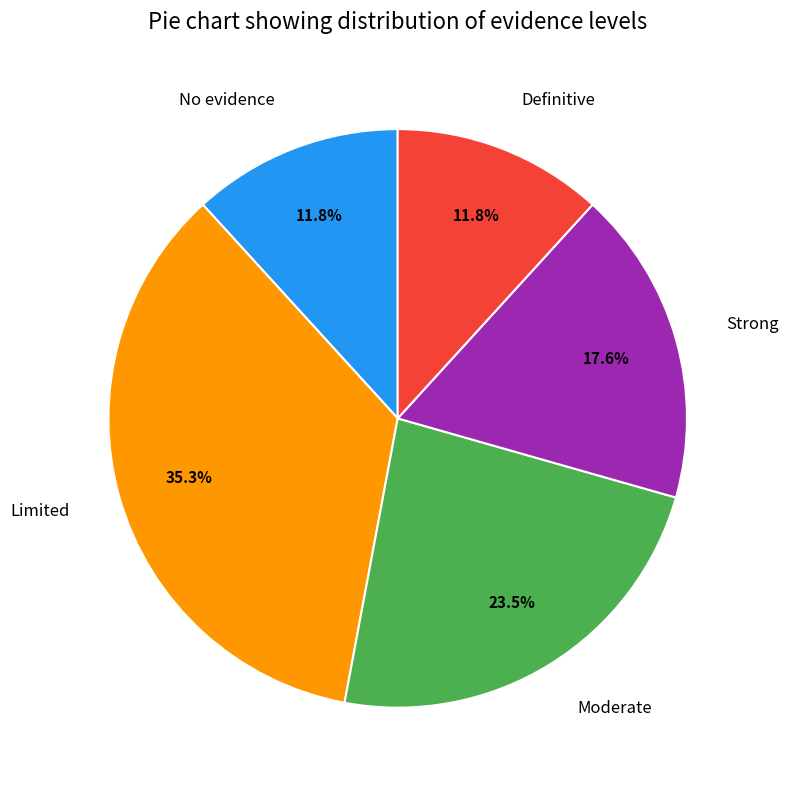

How many slices are in this pie chart?

5